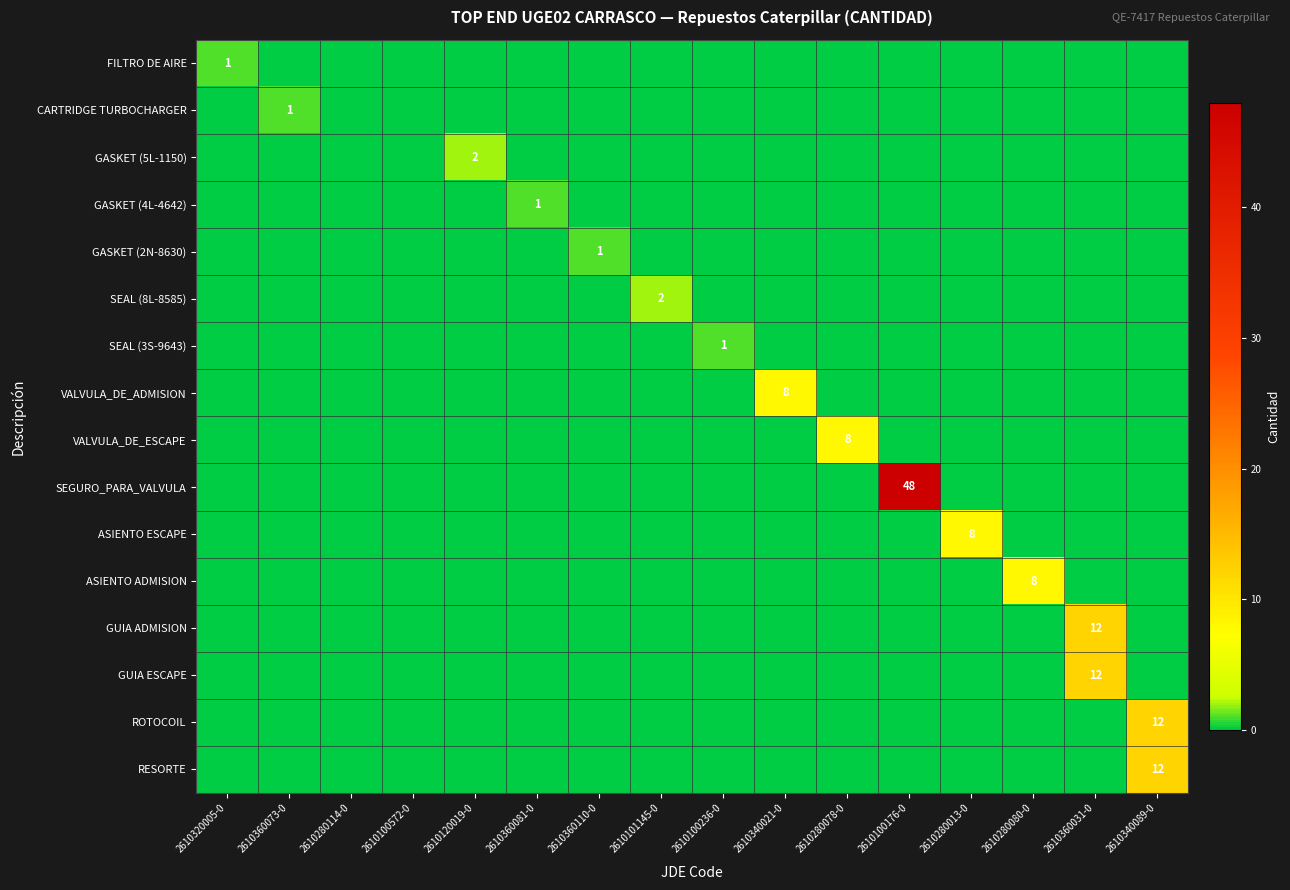

At which label is GUIA ADMISION closest to 6?

2610320005-0